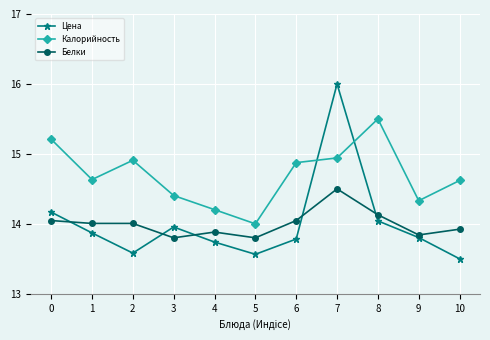

What is the maximum value for Цена?

16.0